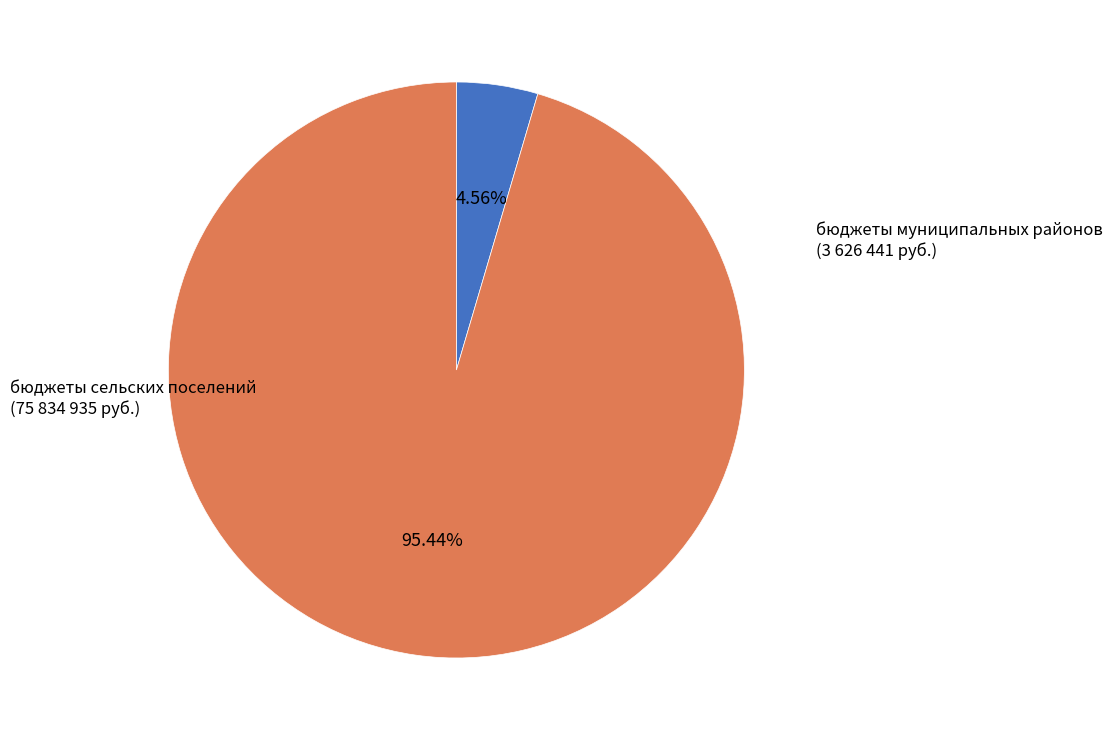

Is there any slice that represents more than half of the pie?

Yes